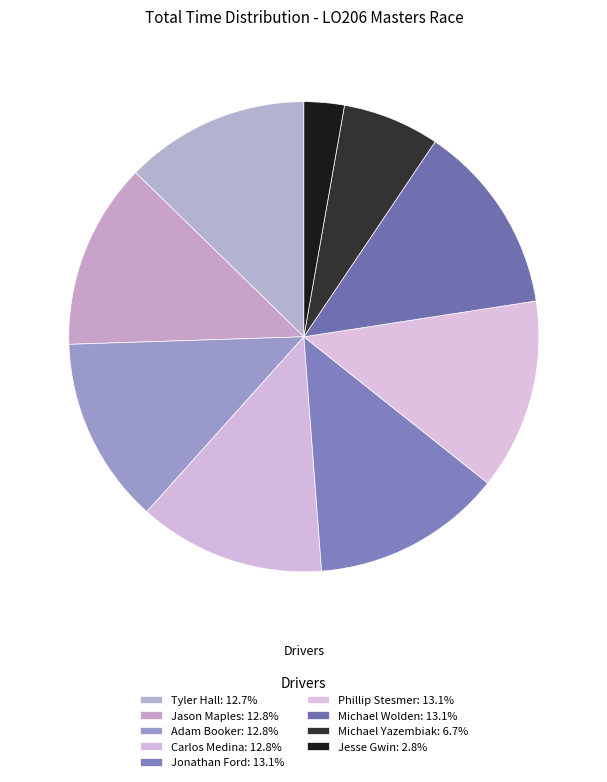

How many slices are in this pie chart?

9